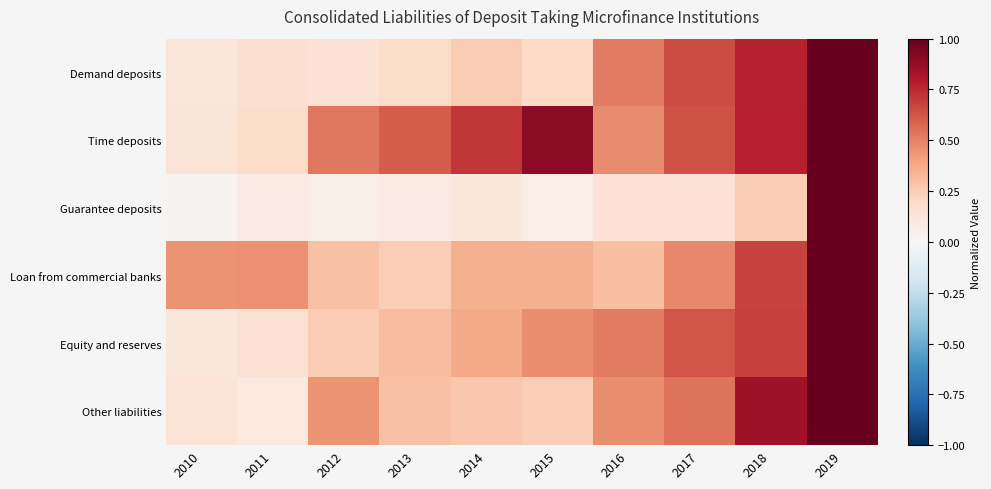

How many categories are shown in the chart?

10